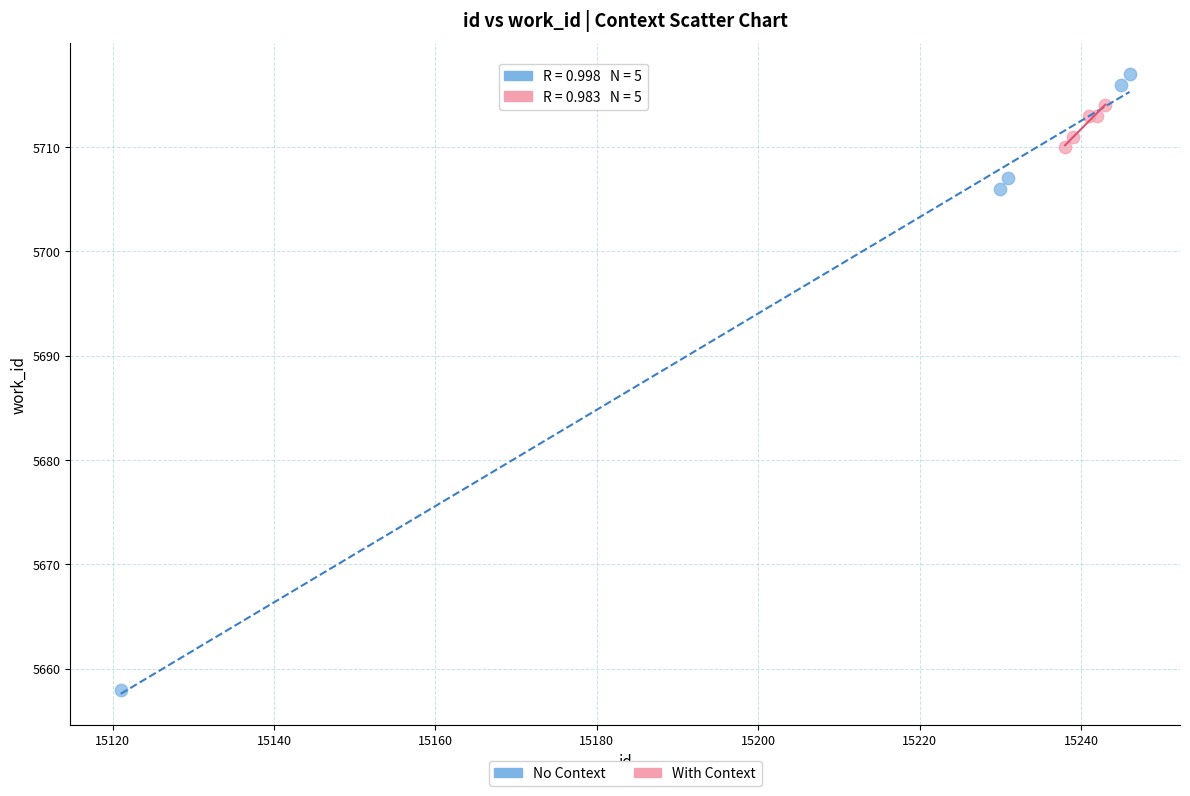

Which series reaches the maximum Y coordinate?

No Context